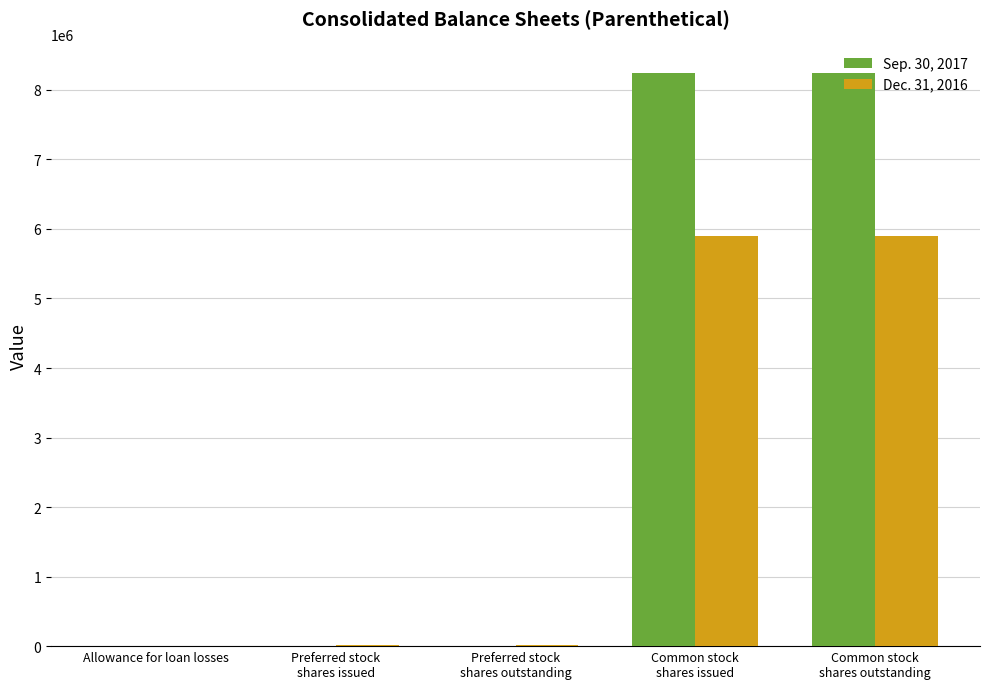

How many groups of bars are there?

5